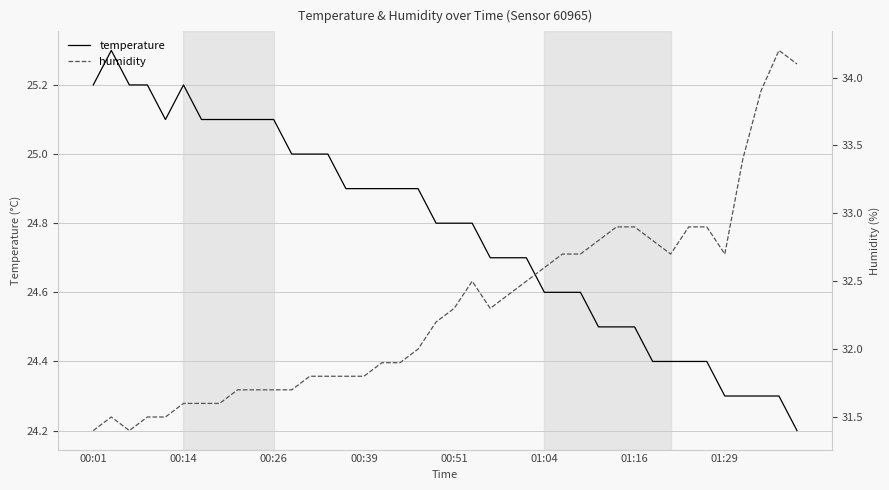

What is the difference between the temperature values at 24 and 14?

0.2